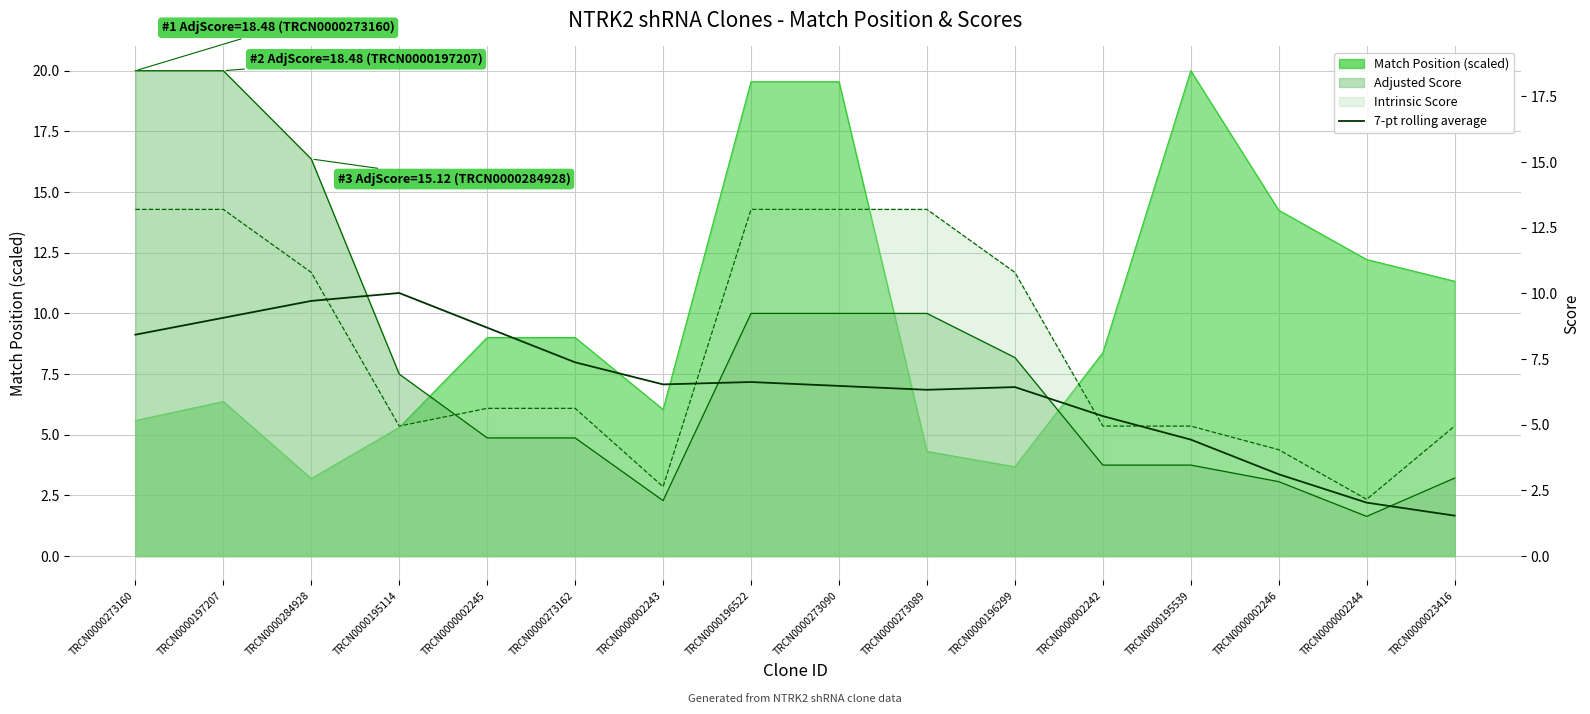

Is it true that the value at TRCN0000002246 is 2.0?

False